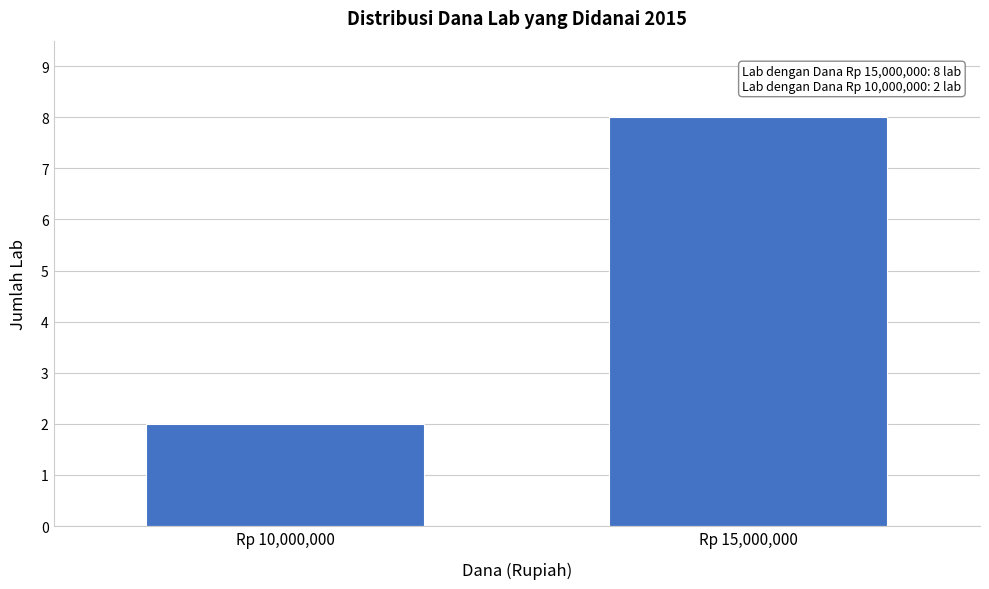

Reading left to right, what are all the values shown in this chart?

2	8